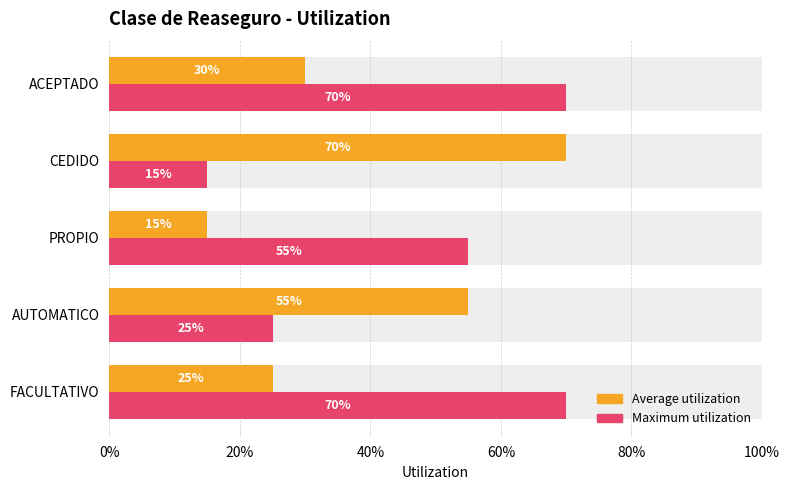

What is the greatest value displayed?

0.7